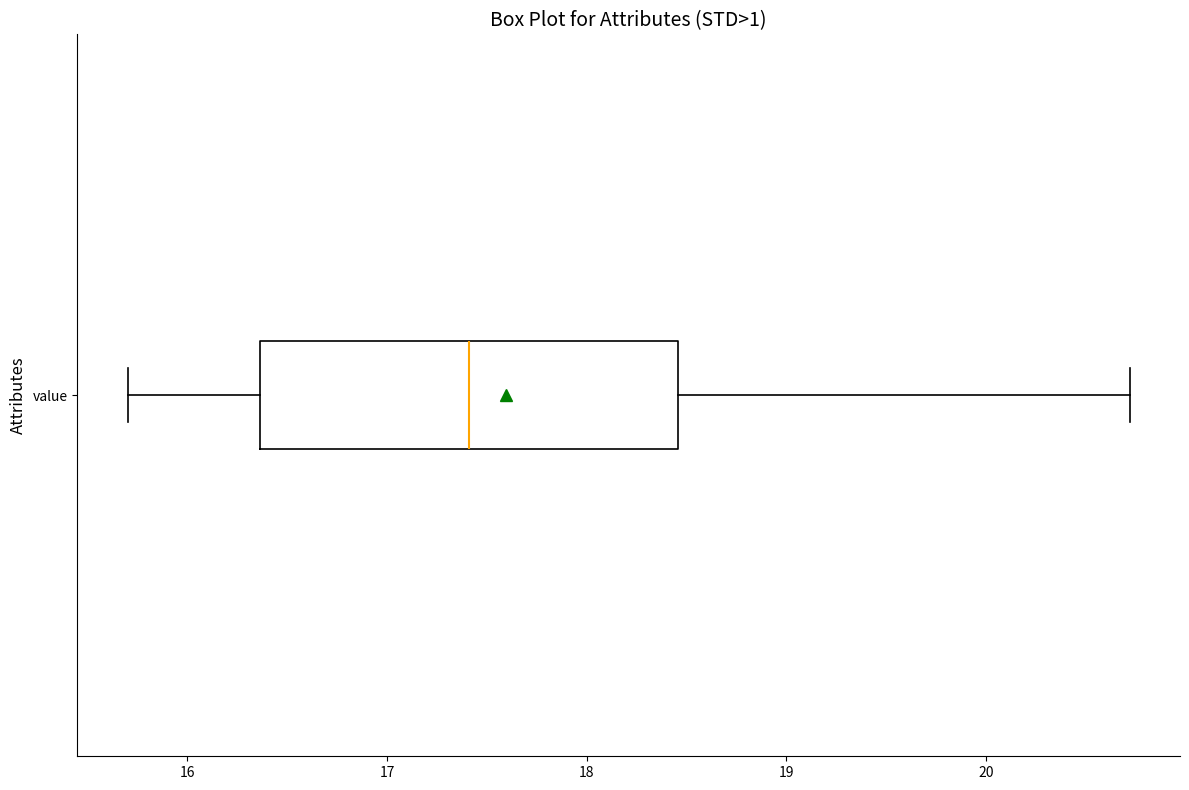

Where does the right whisker of the box for value end on the x-axis? The values are not printed on the chart, so give them approximately, as read against the axis.

20.7